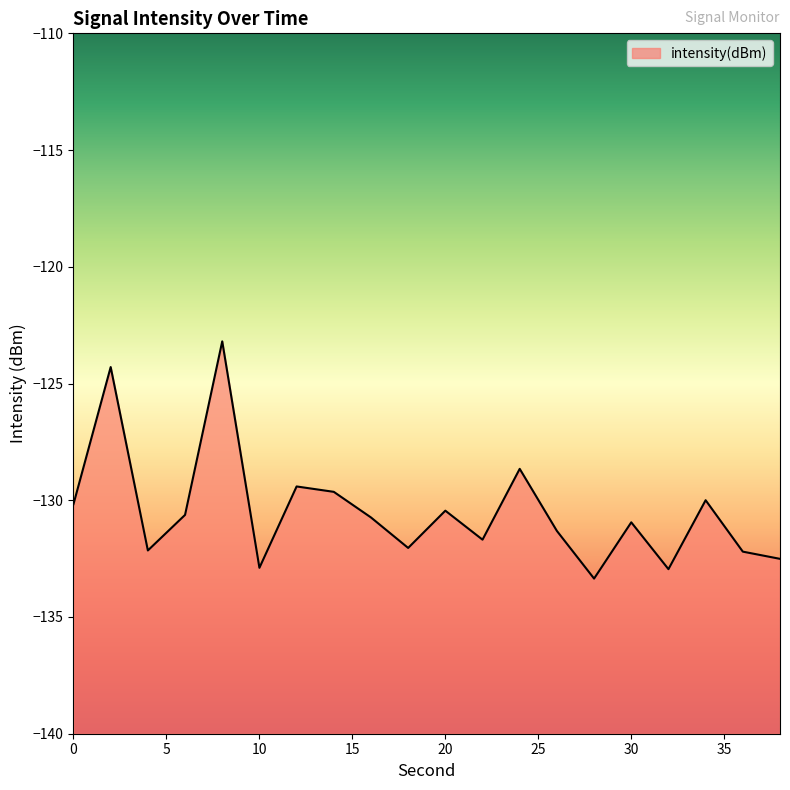

Is it true that the value at 24 is -39.1?

False